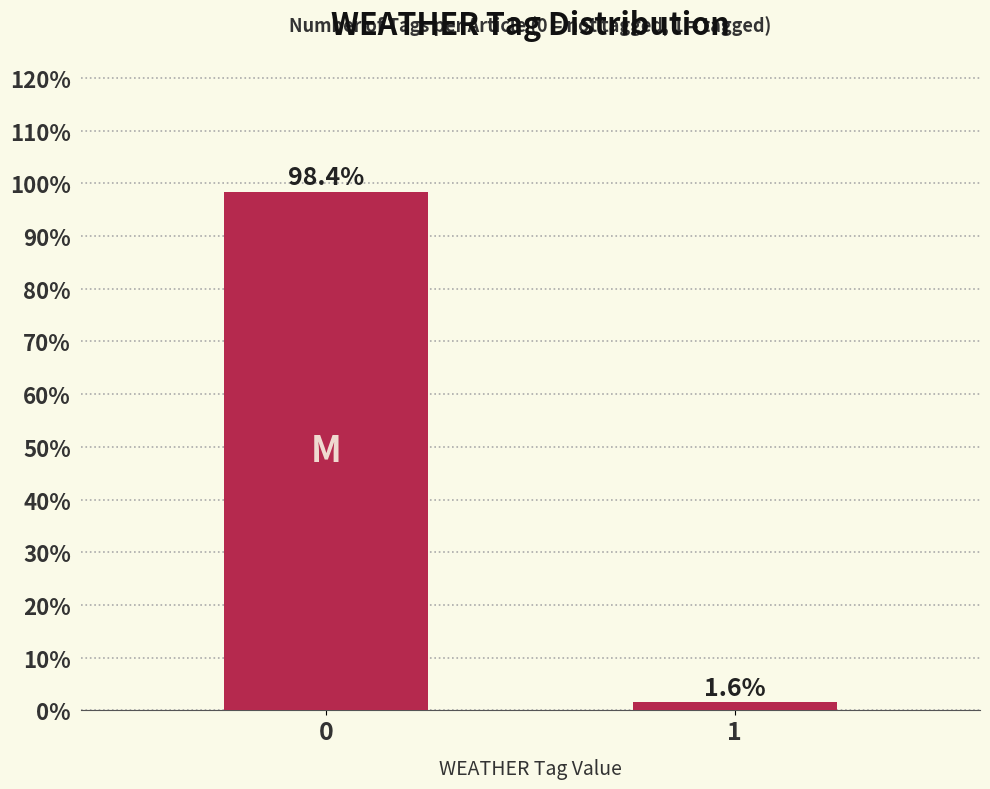

Reading right to left, extract all data points from this chart.

1=1.6	0=98.4